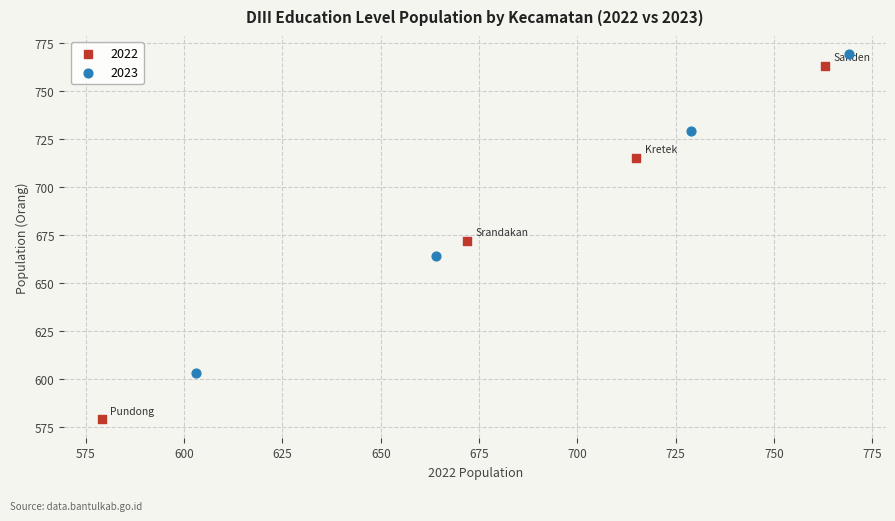

Which series reaches the minimum Y coordinate?

2022